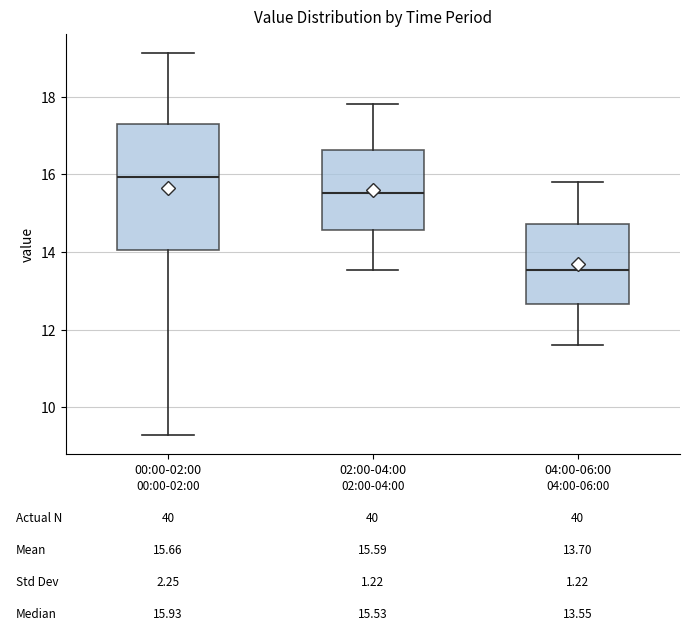

Which box's median line is the lowest?

04:00-06:00